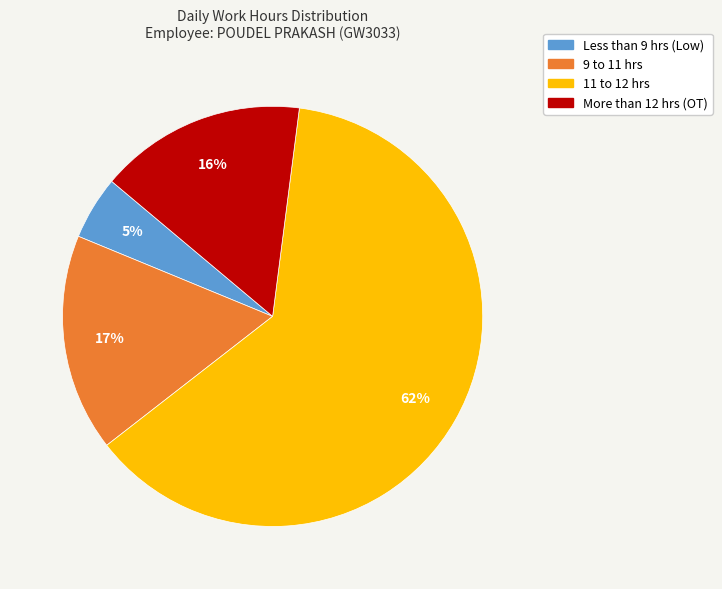

Is there a majority slice in this chart?

Yes